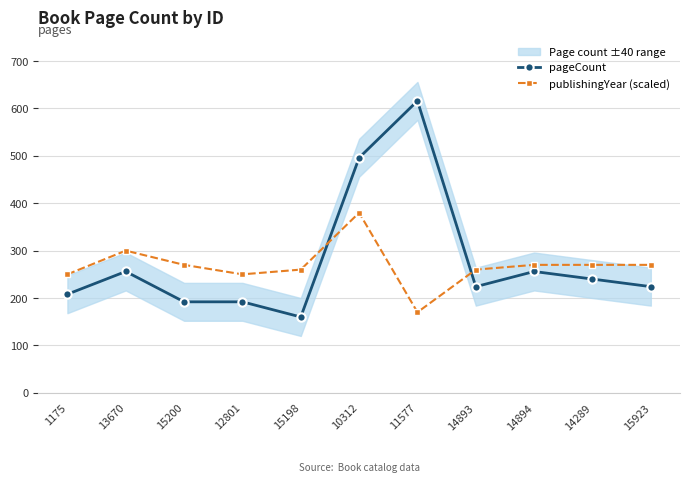

What is the difference between the pageCount values at 10312 and 13670?

240